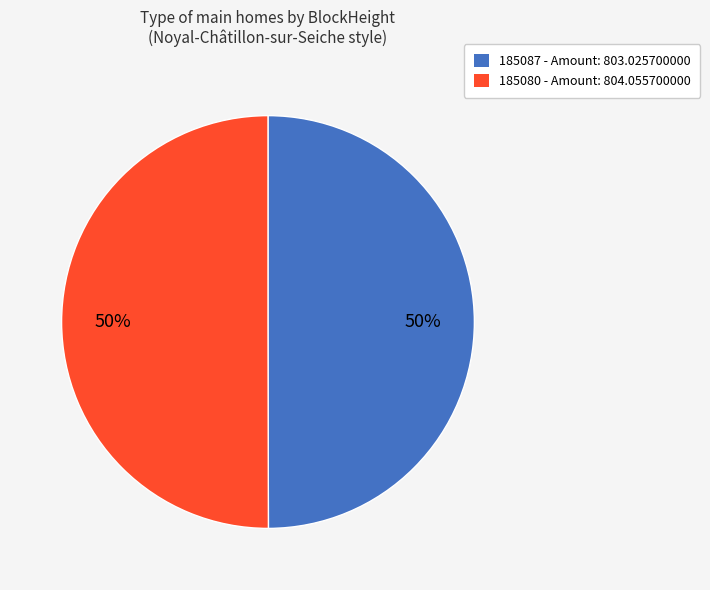

Approximately how many times larger is the value at 185087 compared to 185080?

1.0